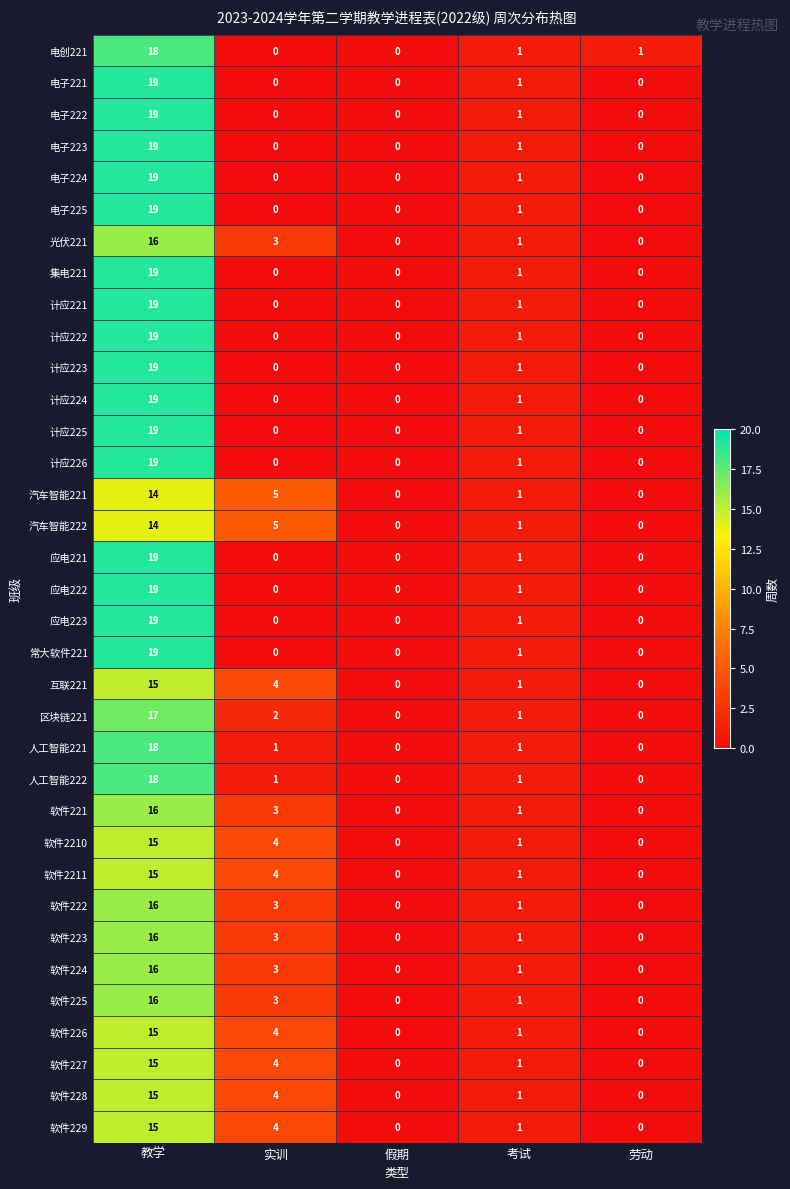

What is the maximum value shown in the chart?

19